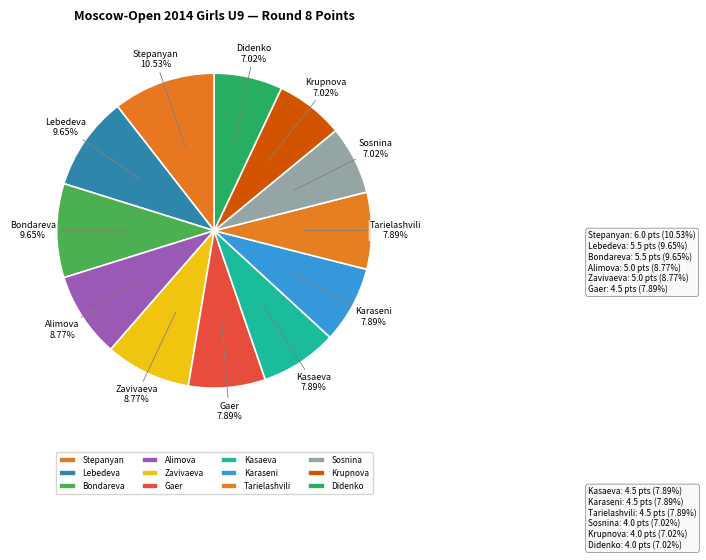

How many slices are in this pie chart?

12